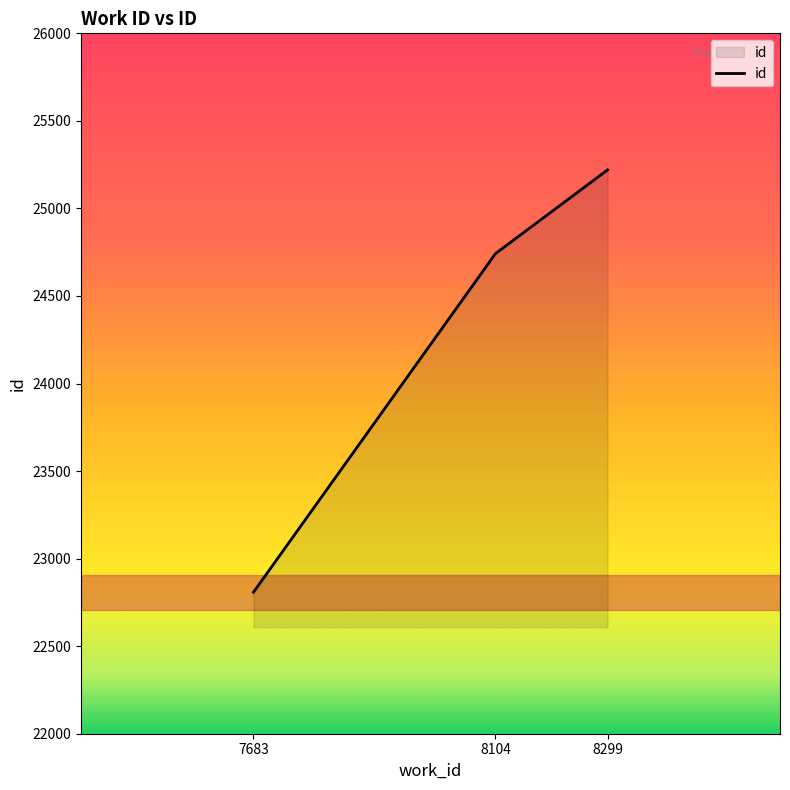

What is the difference between the maximum and minimum values?

2412